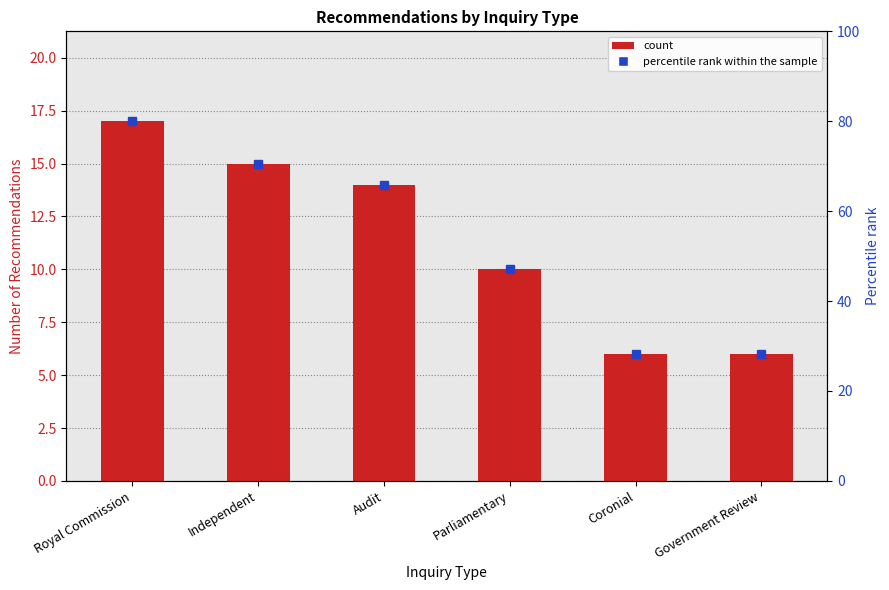

Approximately how many times larger is the value at Government Review compared to Parliamentary?

0.6